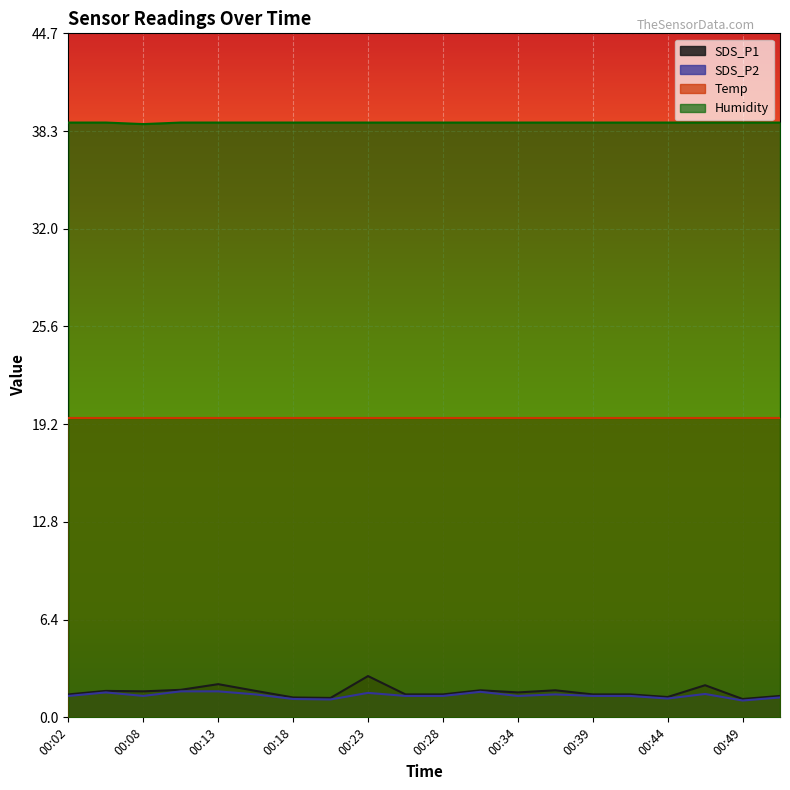

Which series has the largest total across all categories?

Humidity